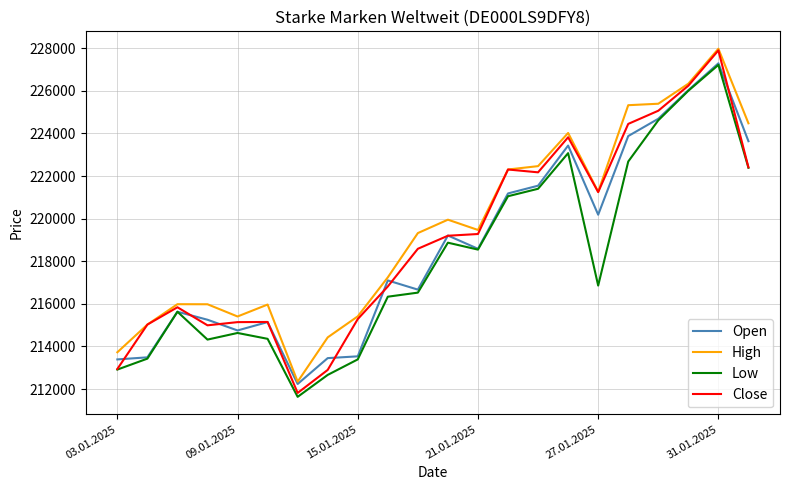

Which series has the largest range (max minus min)?

Close